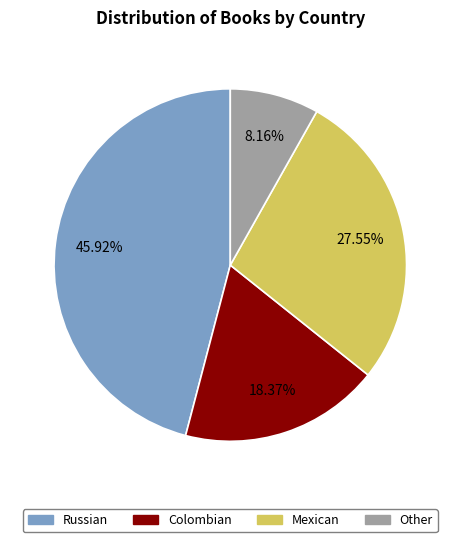

To the nearest percent, what portion does Mexican represent?

28%